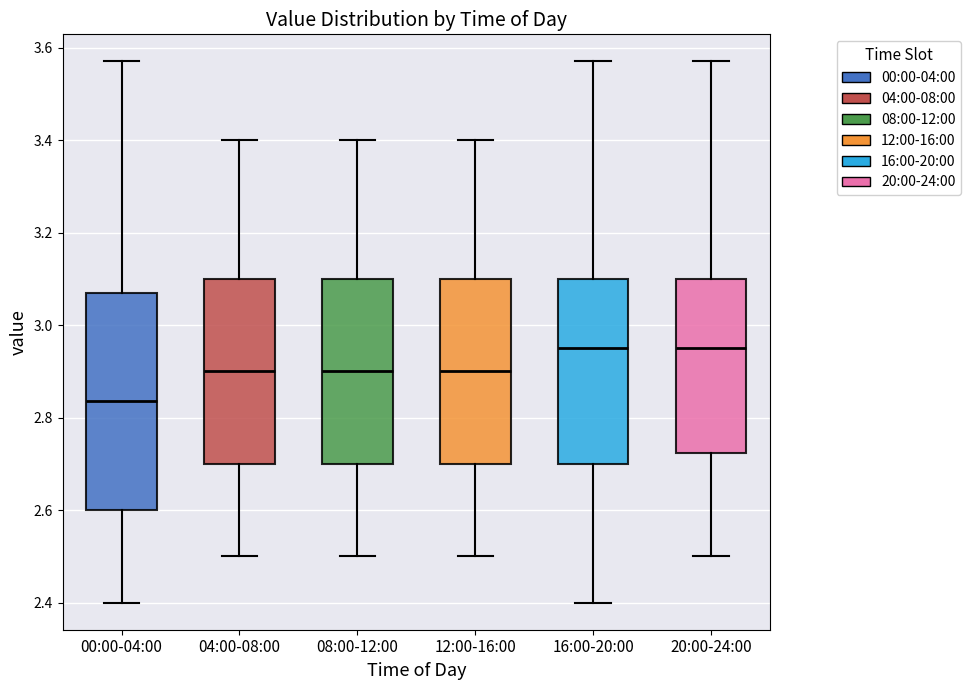

Reading left to right, transcribe this box plot: for each box, give where its median line is, the range the box spans, and where its two whiskers end, as read against the y-axis. The values are not printed on the chart, so give them approximately, as read against the axis.

00:00-04:00: median 2.84, box 2.60 to 3.08, whiskers 2.40 to 3.58
04:00-08:00: median 2.90, box 2.70 to 3.10, whiskers 2.50 to 3.40
08:00-12:00: median 2.90, box 2.70 to 3.10, whiskers 2.50 to 3.40
12:00-16:00: median 2.90, box 2.70 to 3.10, whiskers 2.50 to 3.40
16:00-20:00: median 2.96, box 2.70 to 3.10, whiskers 2.40 to 3.58
20:00-24:00: median 2.96, box 2.72 to 3.10, whiskers 2.50 to 3.58